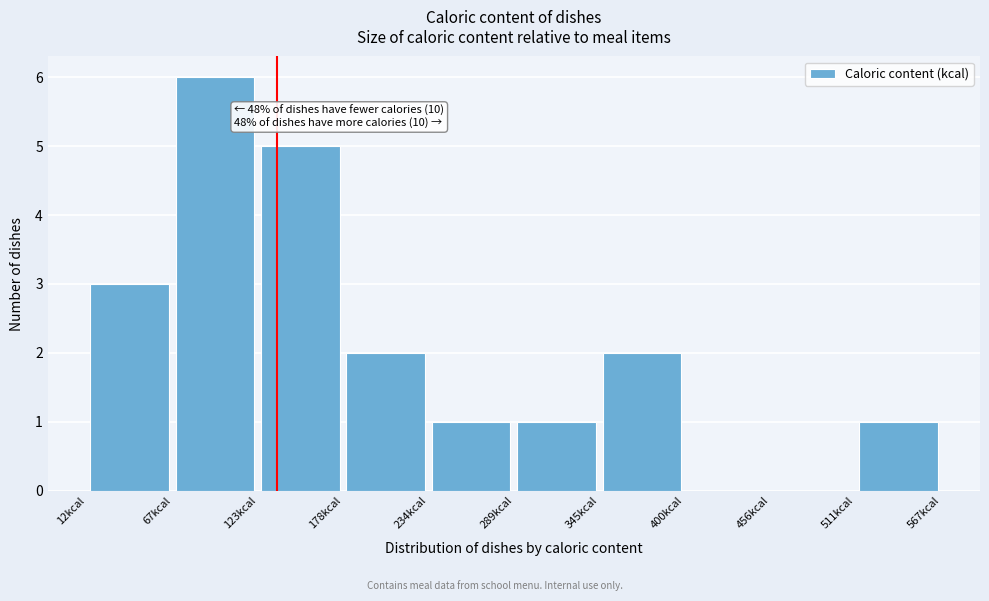

Over which range of the x-axis is the bar tallest?

70 to 120